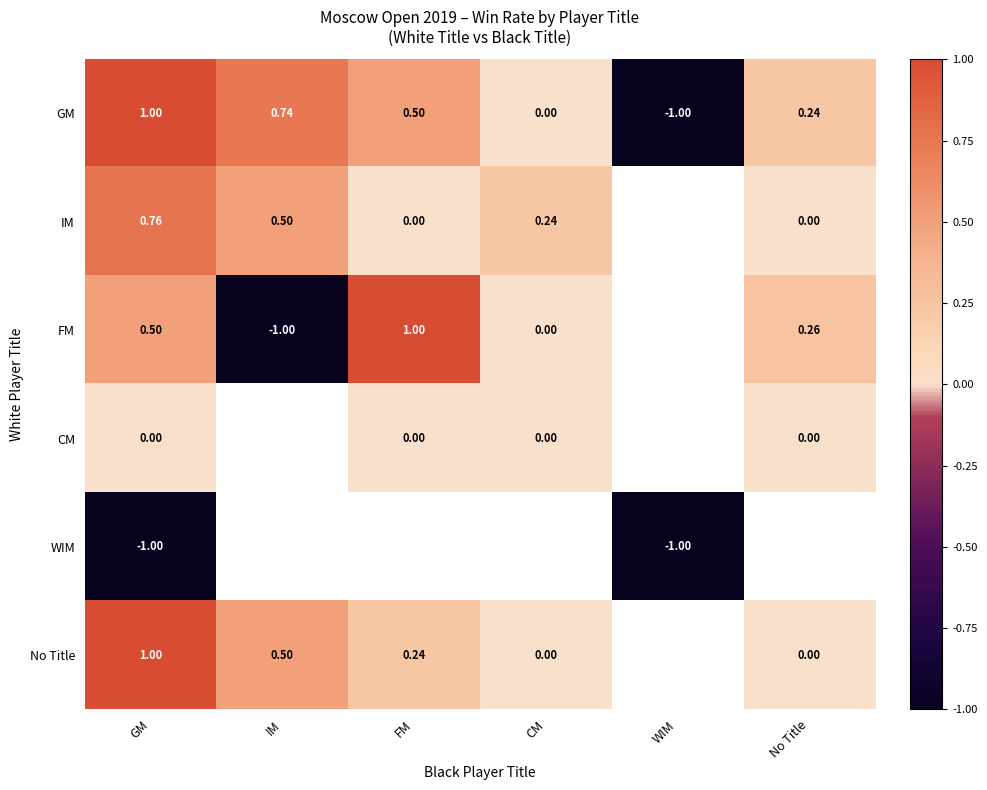

Where does the GM series first go above 0?

GM